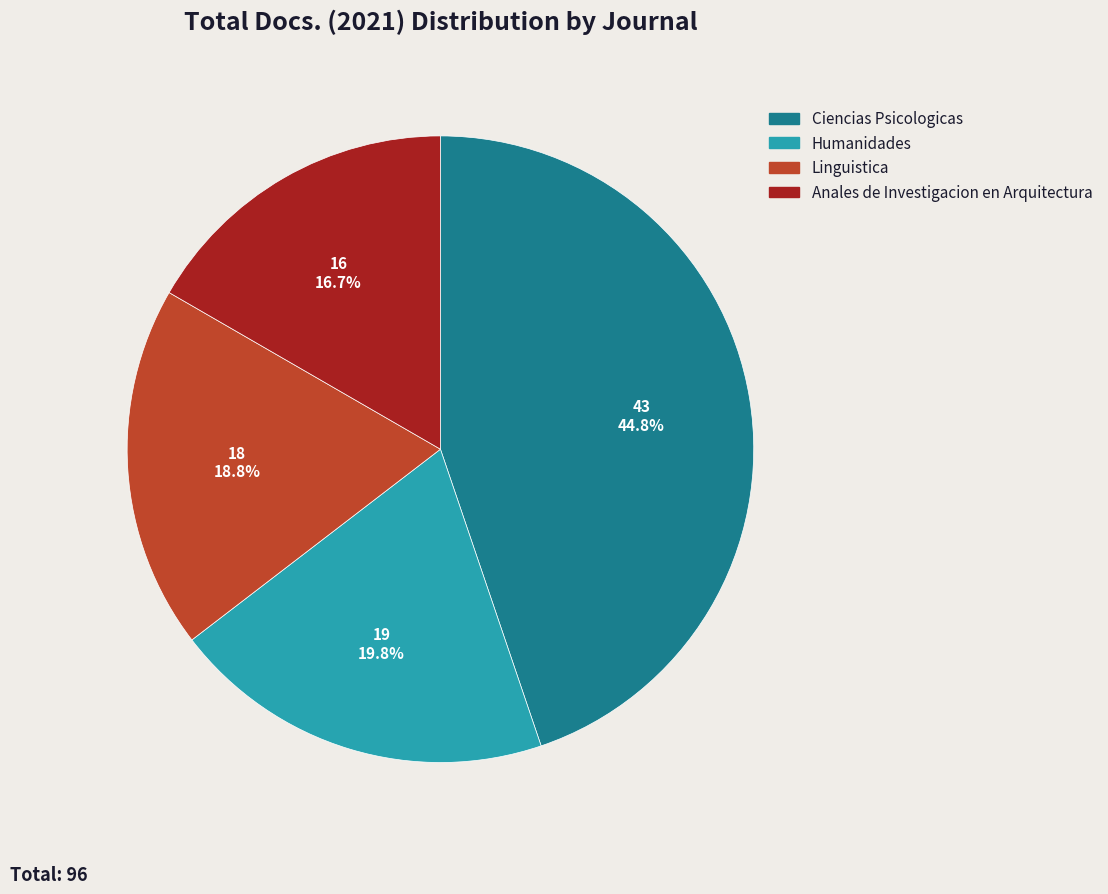

Rank the categories by value from highest to lowest.

Ciencias Psicologicas, Humanidades, Linguistica, Anales de Investigacion en Arquitectura